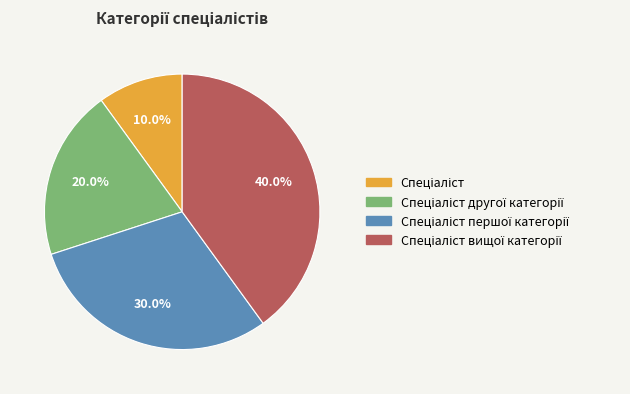

Is there a majority slice in this chart?

No